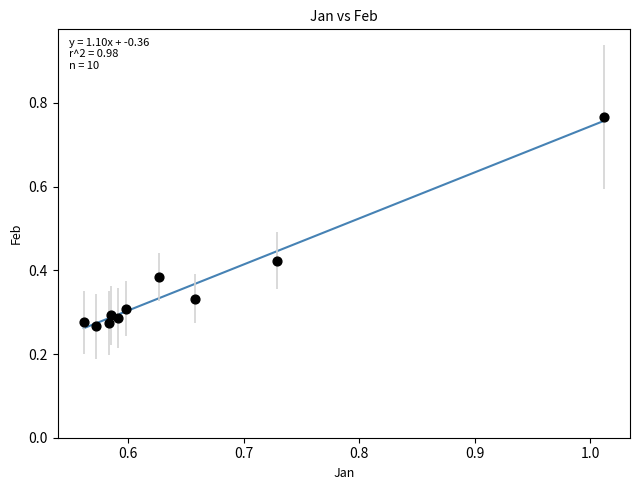

What is the average X value?

0.7